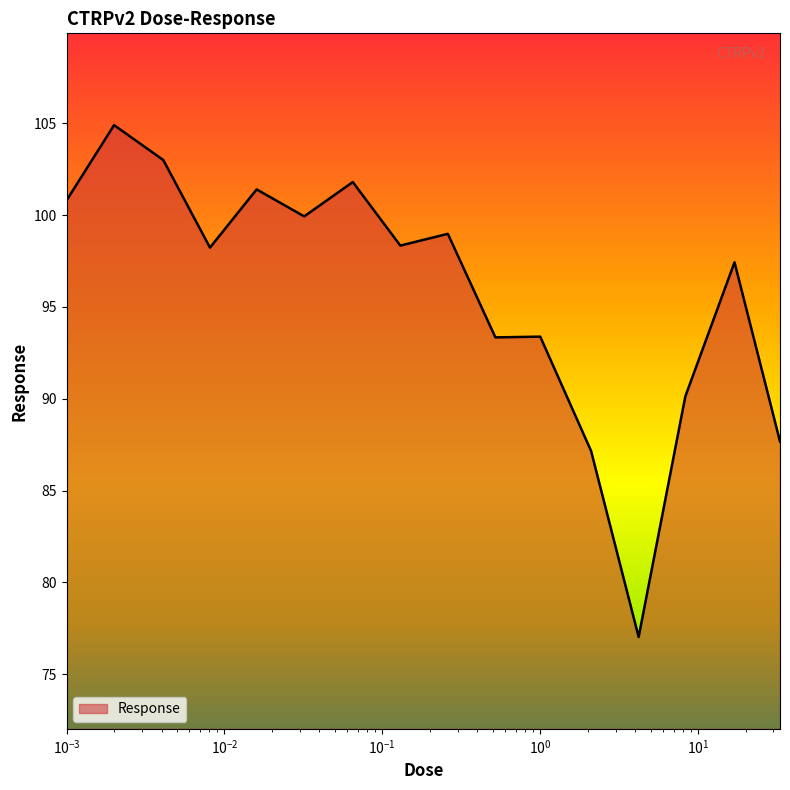

What is the maximum value shown in the chart?

104.9